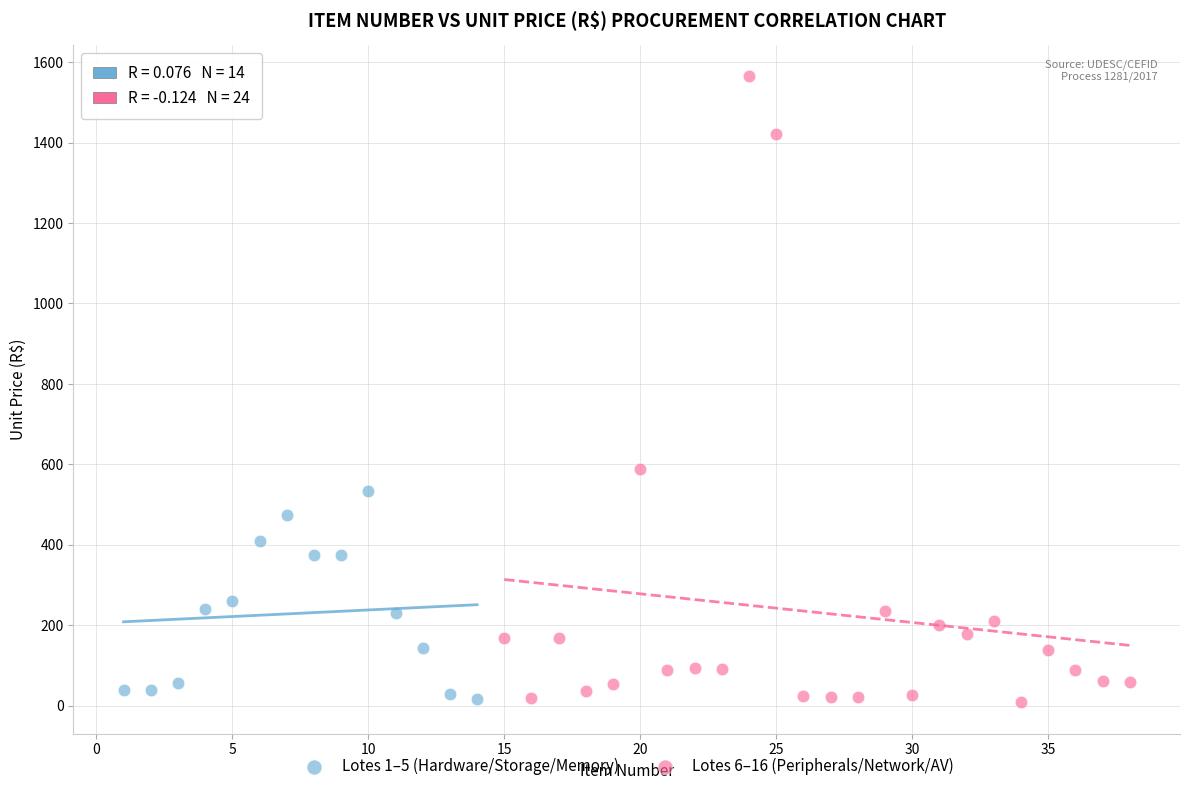

Which series has the largest Y range (max minus min)?

Lotes 6–16 (Peripherals/Network/AV)